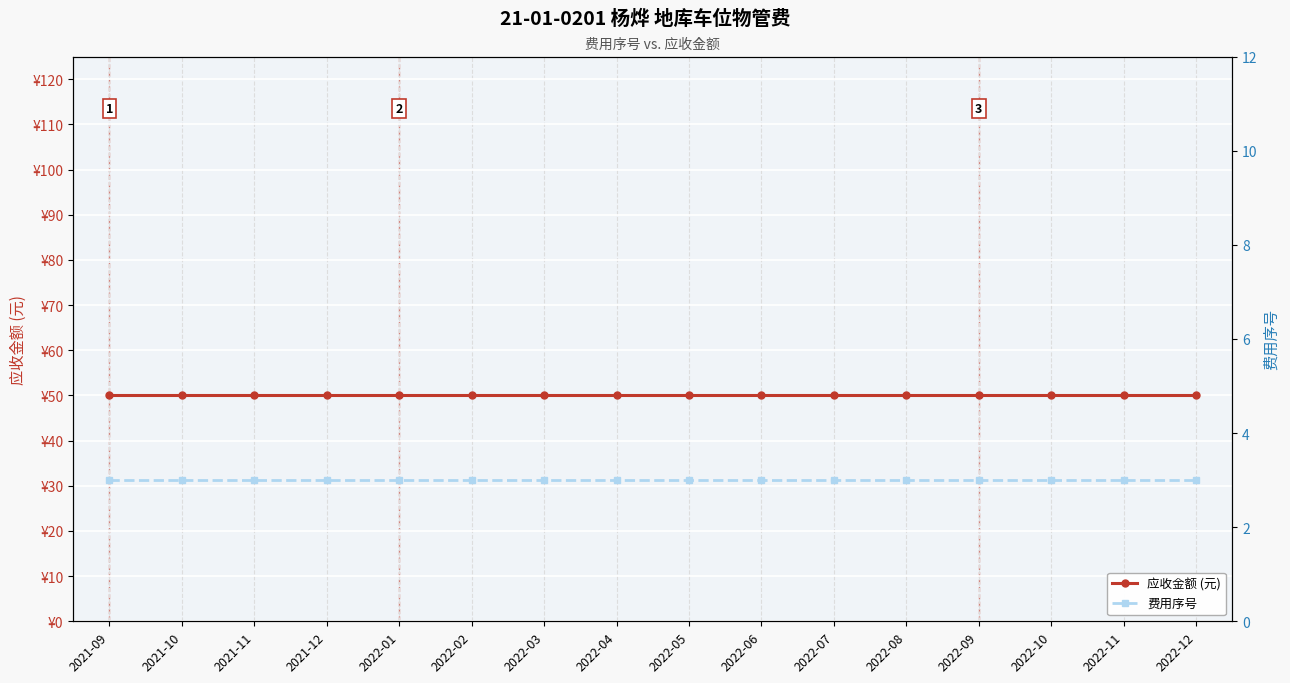

Which series has the largest range (max minus min)?

应收金额 (元)